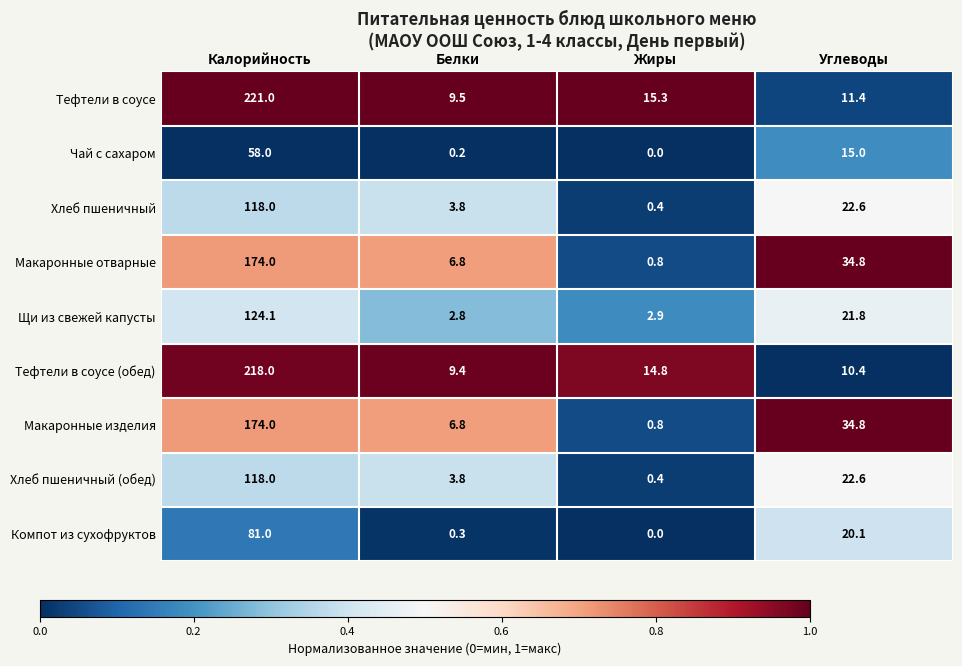

How many values in the Макаронные изделия series are below 34?

2